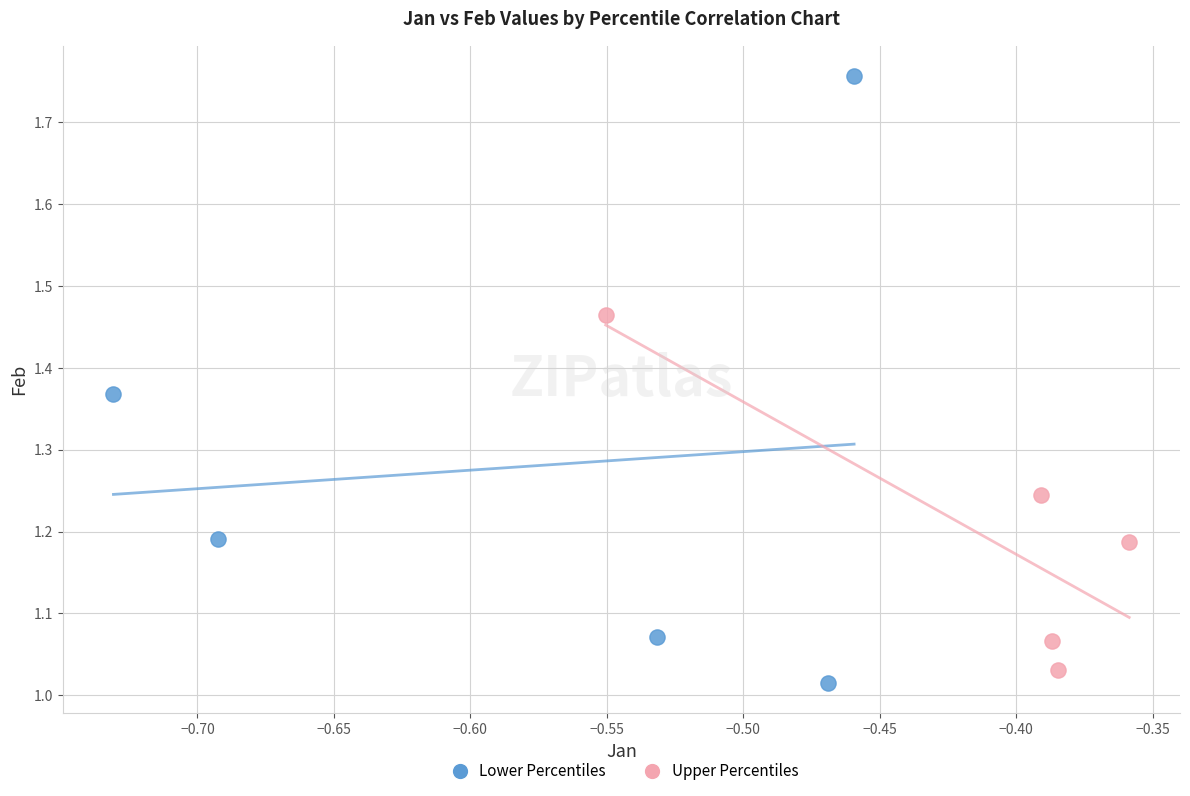

Which series contains the highest Y value?

Lower Percentiles